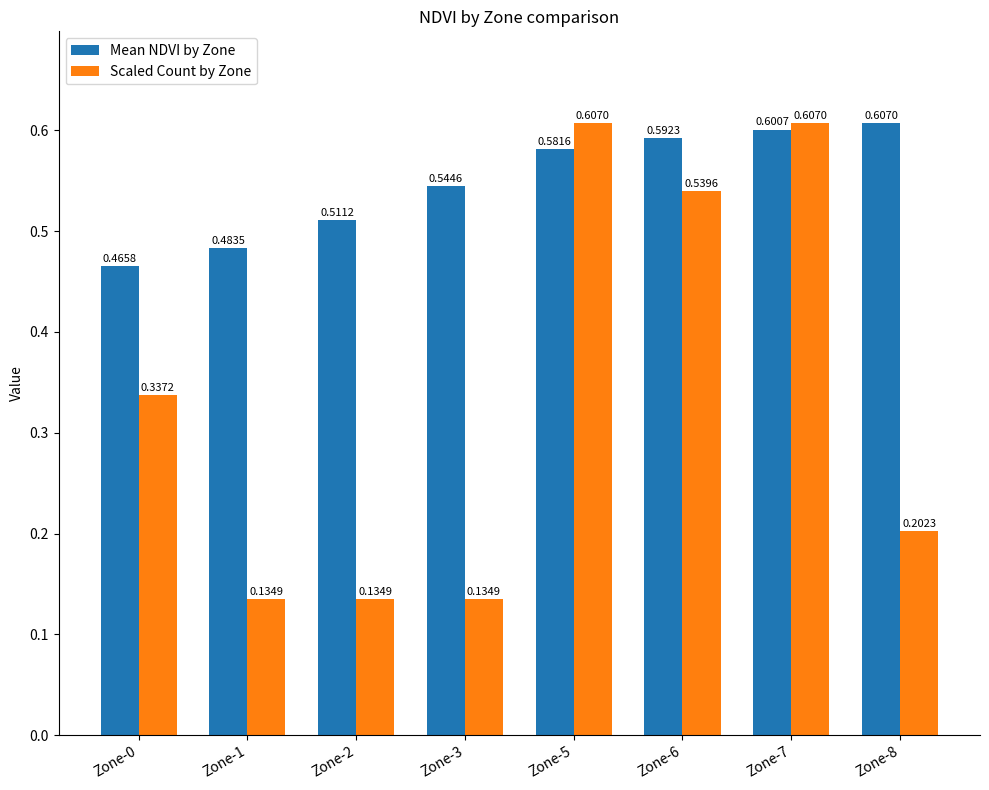

Which series has the widest spread of values?

Scaled Count by Zone